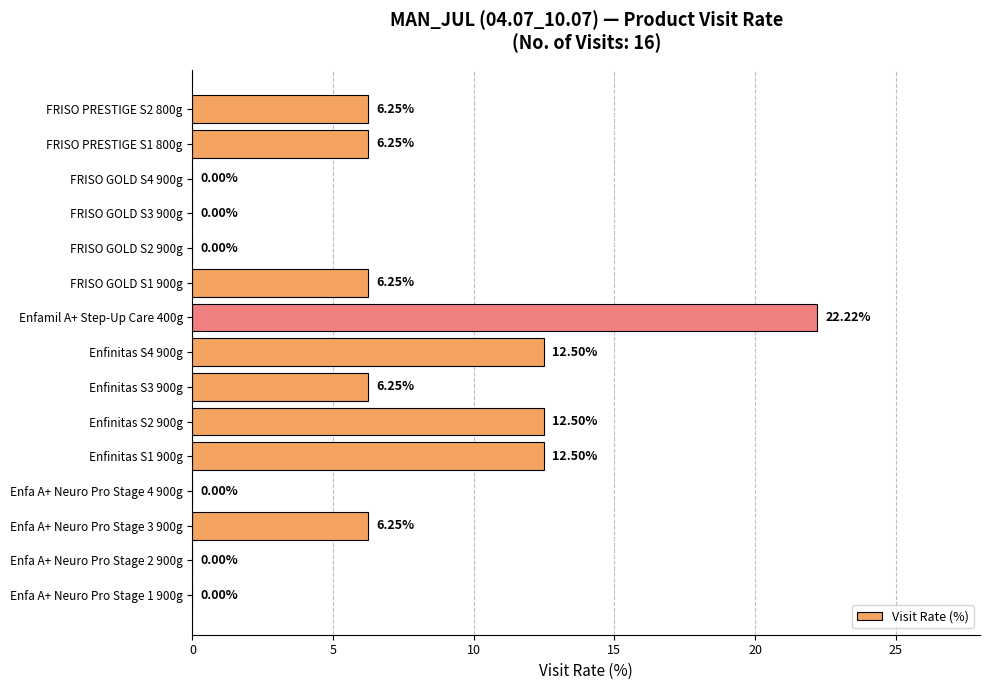

What is the ratio of the value at FRISO GOLD S1 900g to the value at FRISO PRESTIGE S1 800g?

1.0